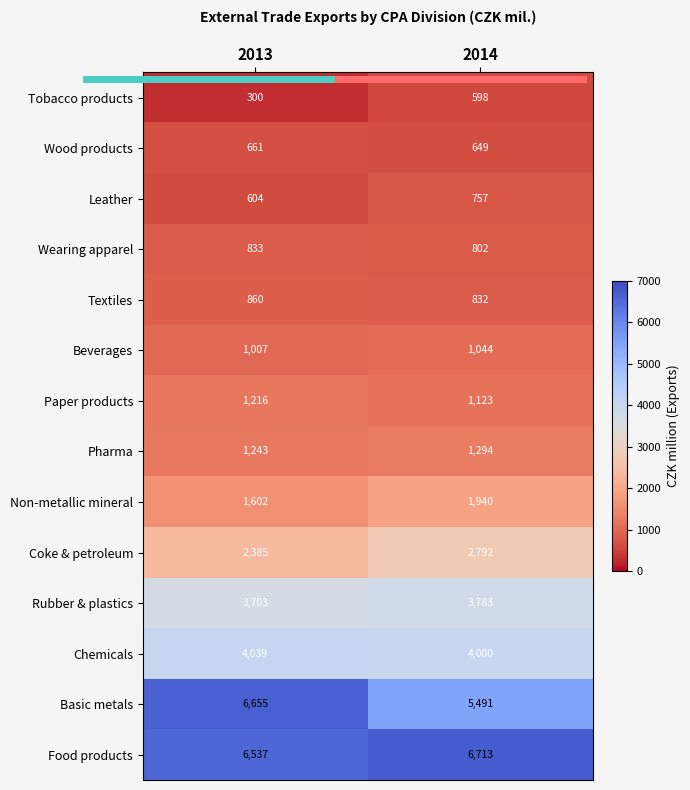

At which category is the sum across all series the highest?

2014